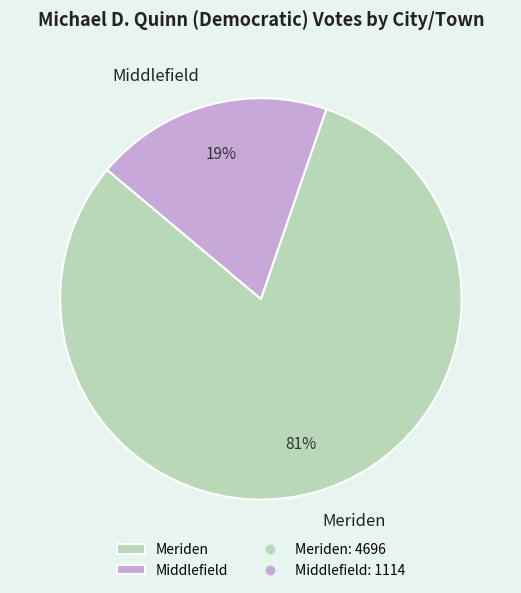

To the nearest percent, what is the difference between the Middlefield and Meriden slice percentages?

62%